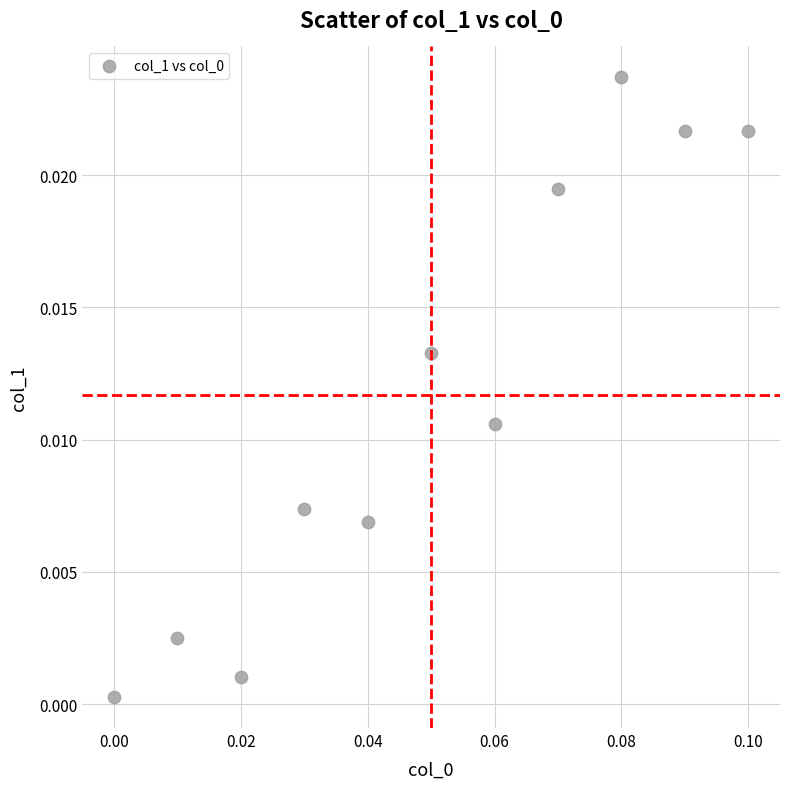

How many data points are displayed?

11